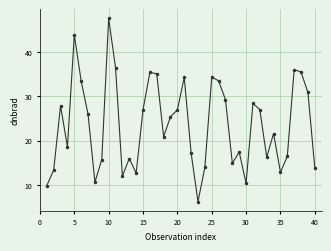

What is the greatest value displayed?

47.5